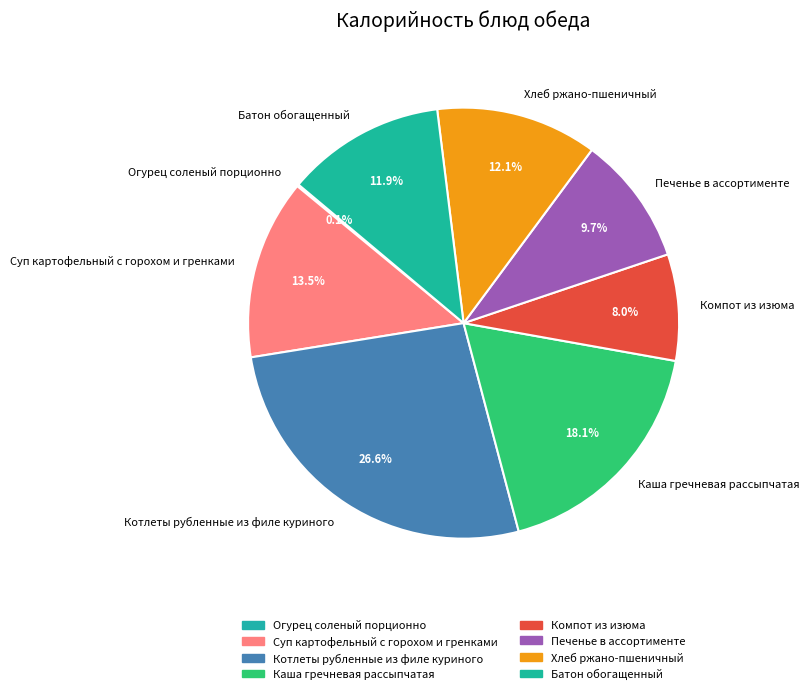

Is Хлеб ржано-пшеничный the majority of the pie?

No